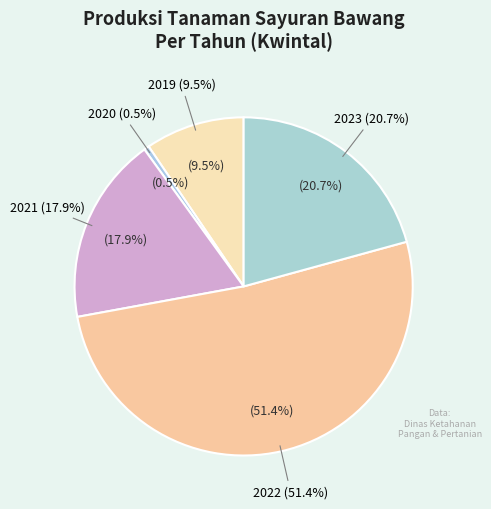

Is the sum of 2018 and 2021 greater than half?

No